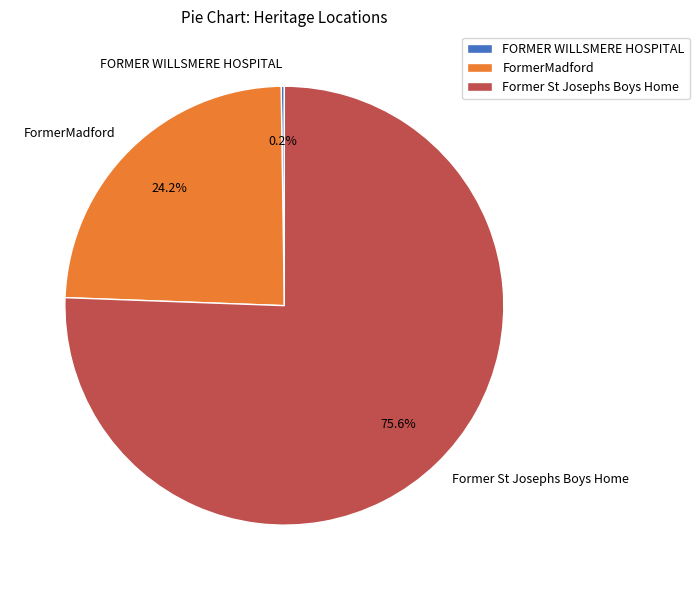

Is there any slice that represents more than half of the pie?

Yes